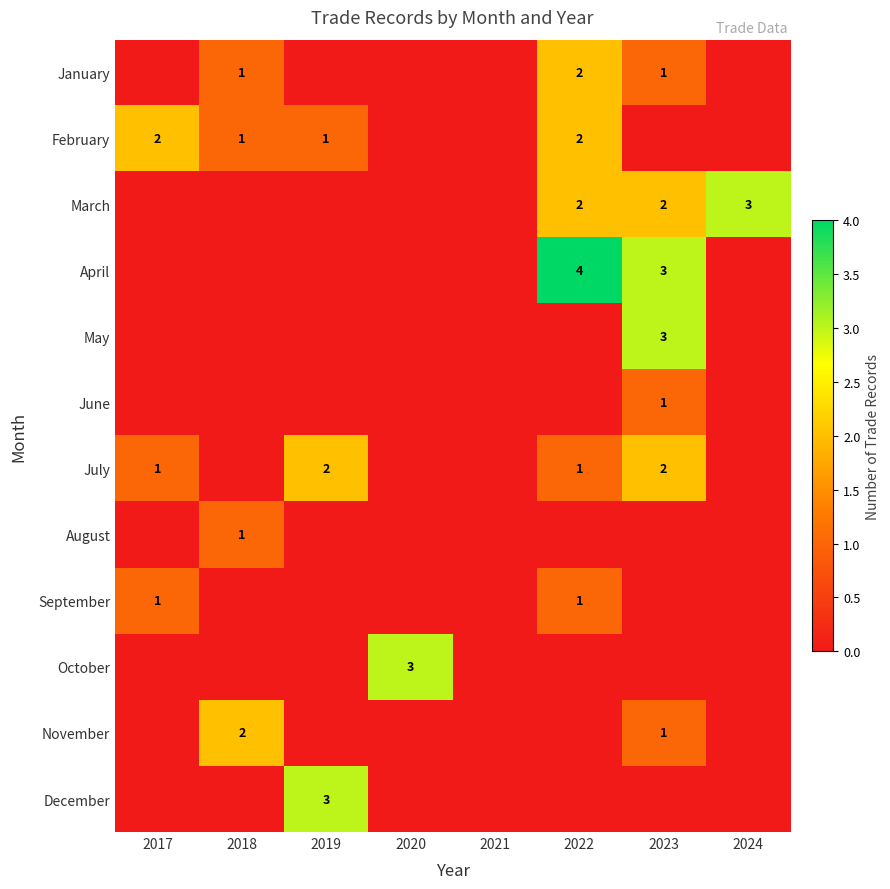

Which label corresponds to the largest value in the chart?

2022